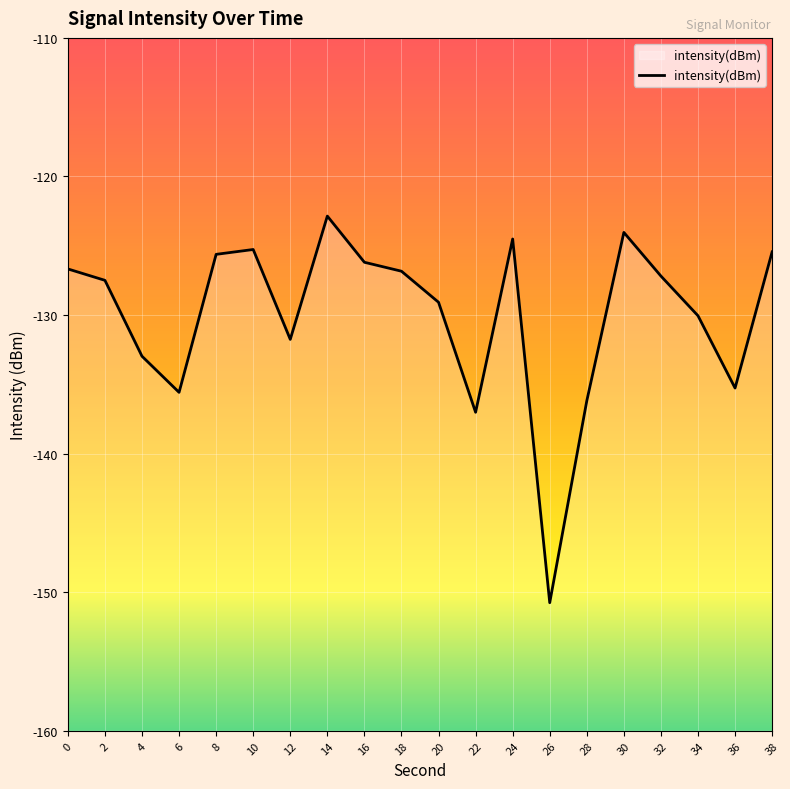

Count the number of categories in the chart.

20